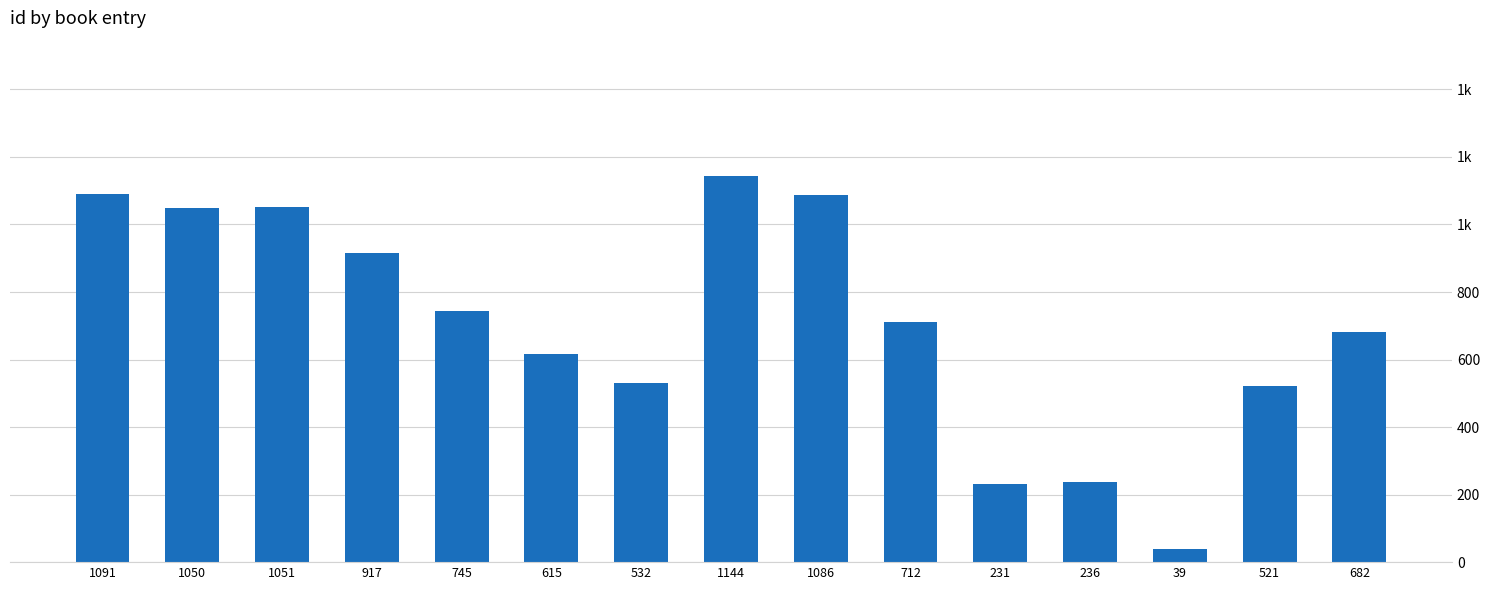

At which label is the value closest to 591?

615